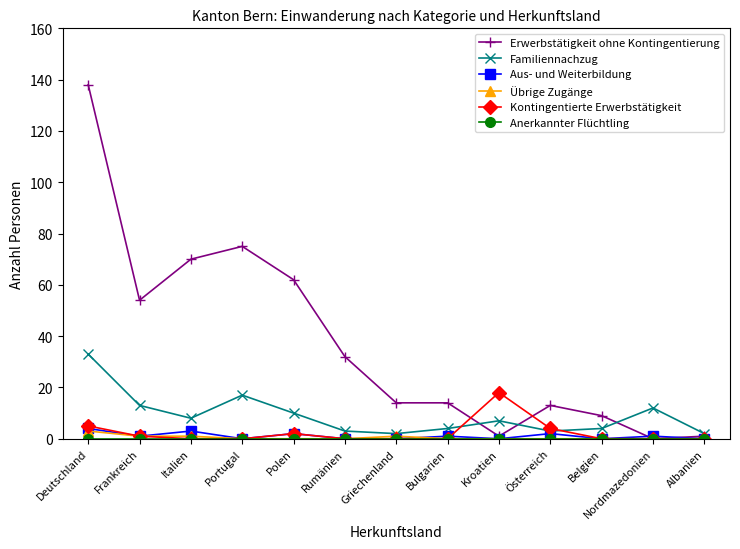

What is the greatest value displayed?

138